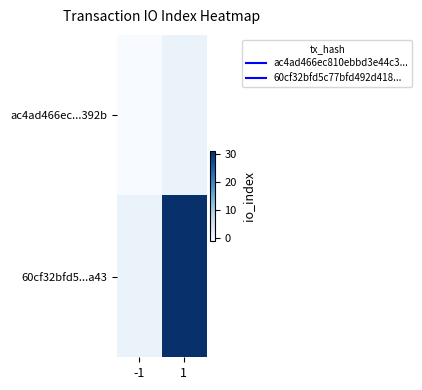

Which series has the largest total across all categories?

60cf32bfd5...a43